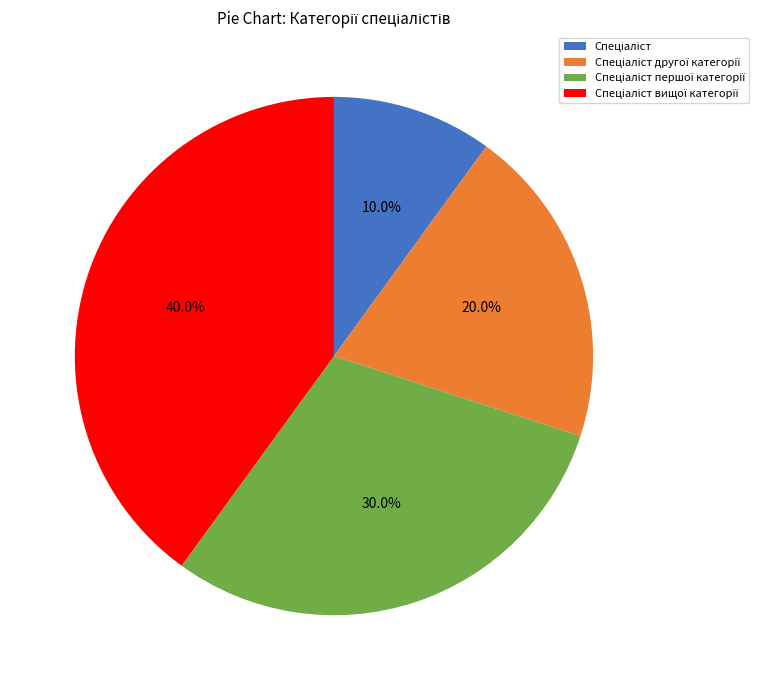

Is there any slice that represents more than half of the pie?

No